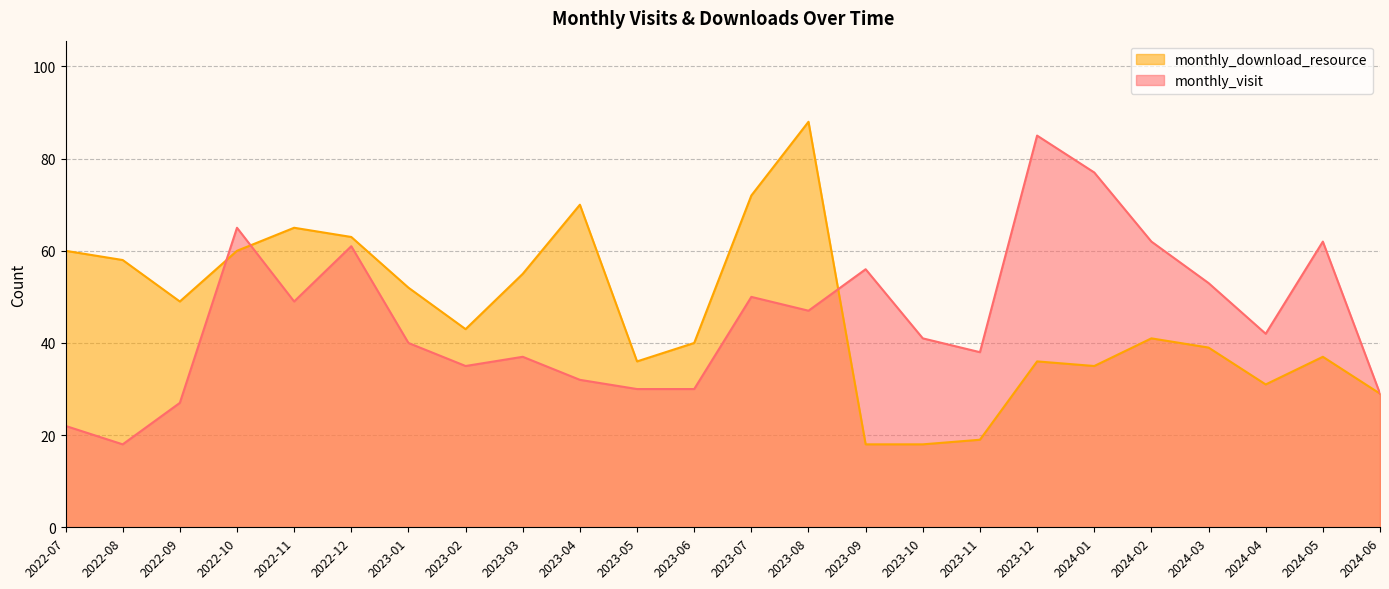

Is it true that monthly_visit equals 47 at 2023-02?

False